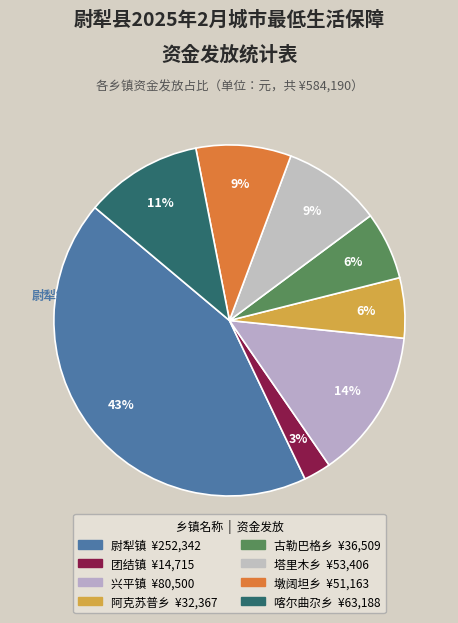

Count the number of slices in the pie.

8